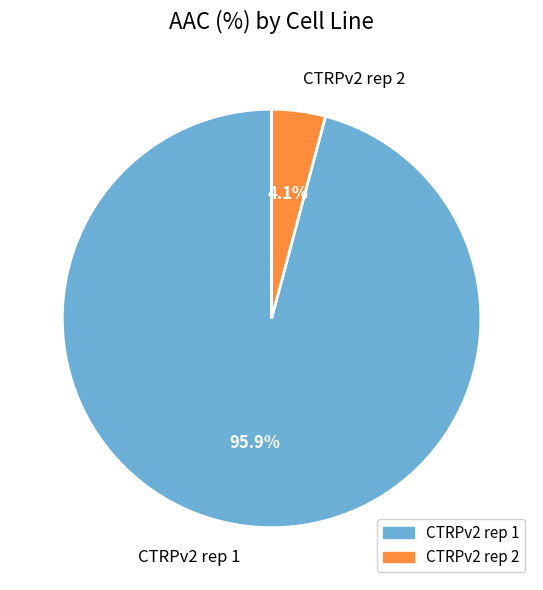

Rank the categories by value from lowest to highest.

CTRPv2 rep 2, CTRPv2 rep 1